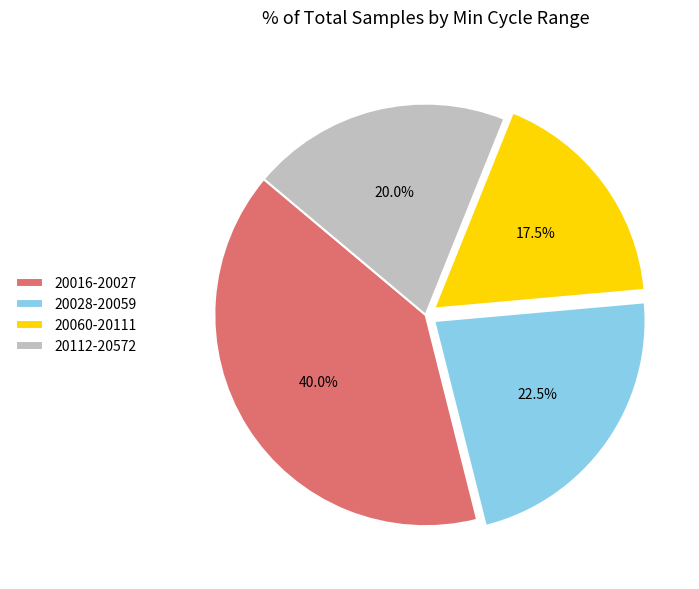

Approximately how many times larger is the value at 20060-20111 compared to 20112-20572?

0.9